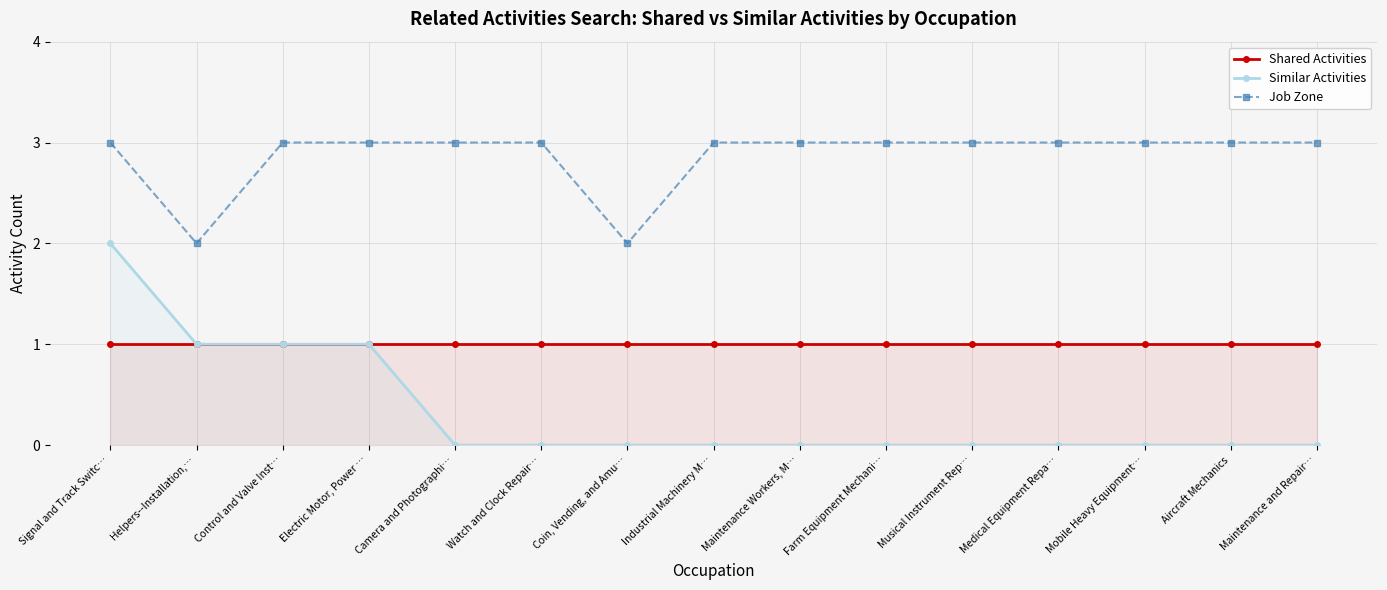

What is the difference between the Job Zone values at Electric Motor, Power … and Coin, Vending, and Amu…?

1